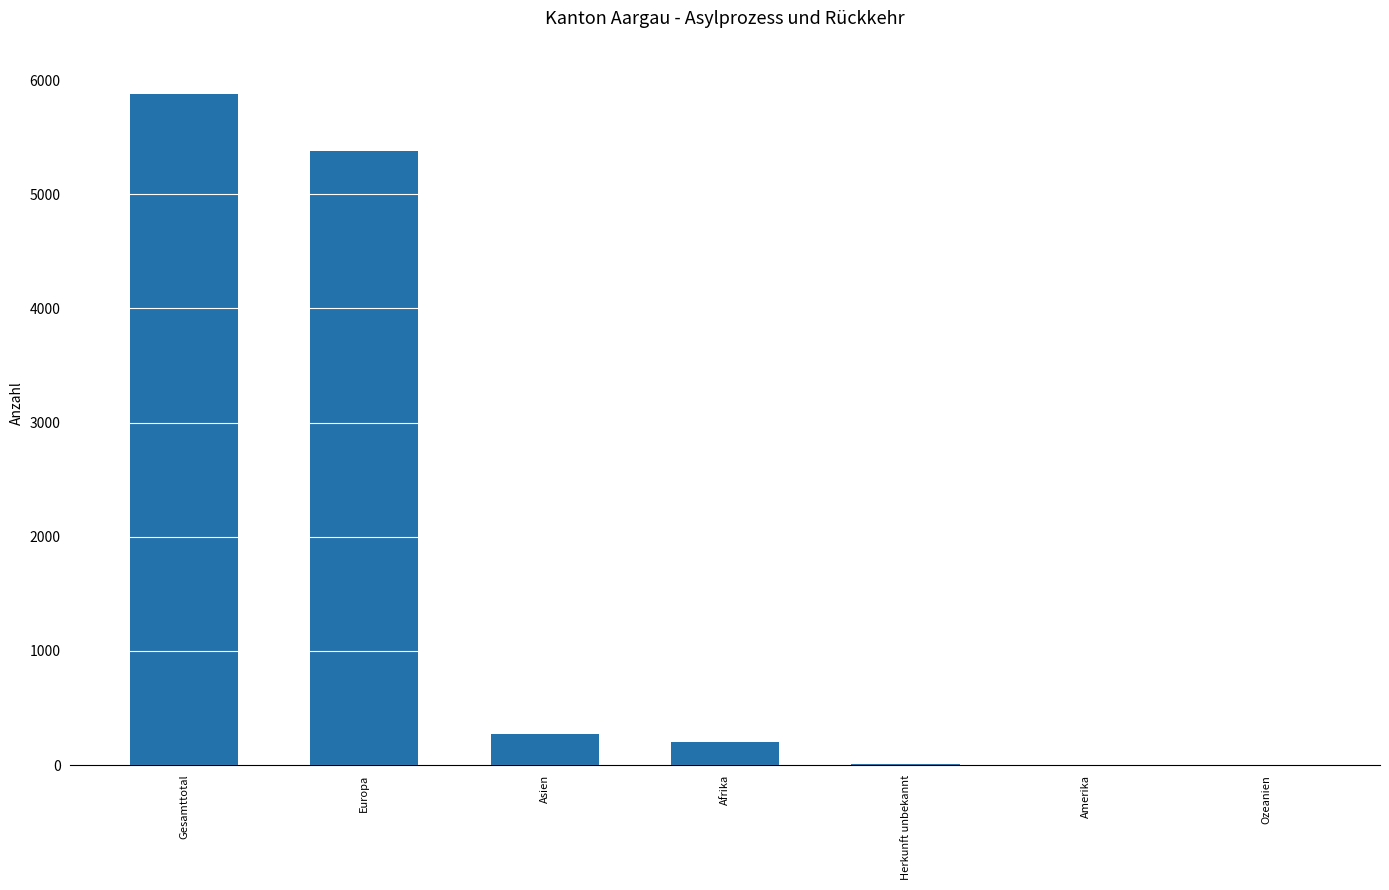

Which category has the highest value across all series?

Gesamttotal